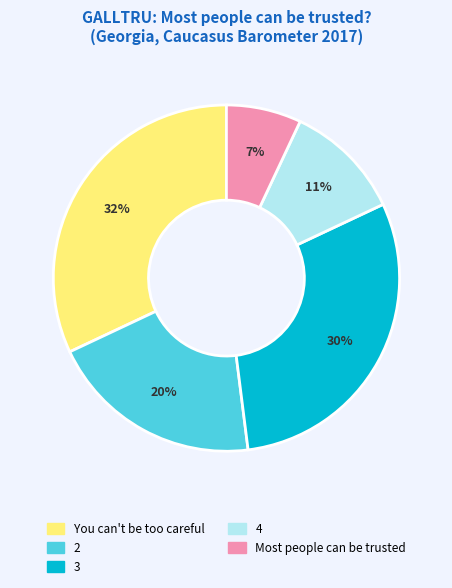

To the nearest percent, what is the difference between the largest and smallest slice percentages?

25%